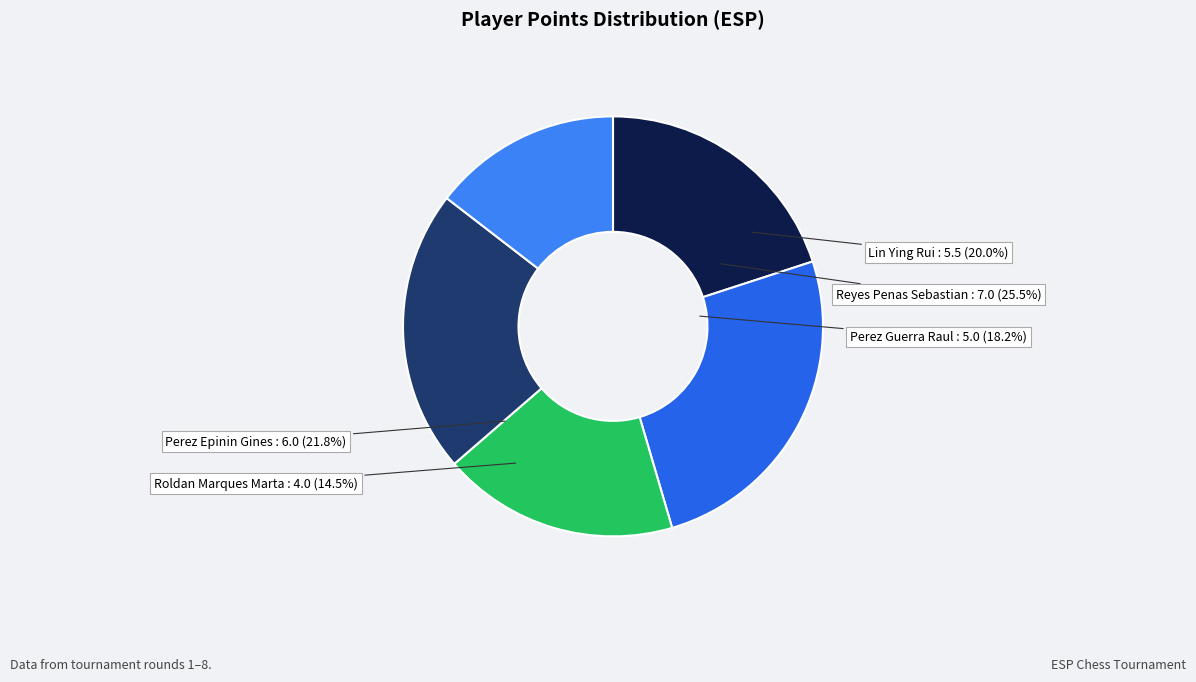

Count the number of slices in the pie.

5